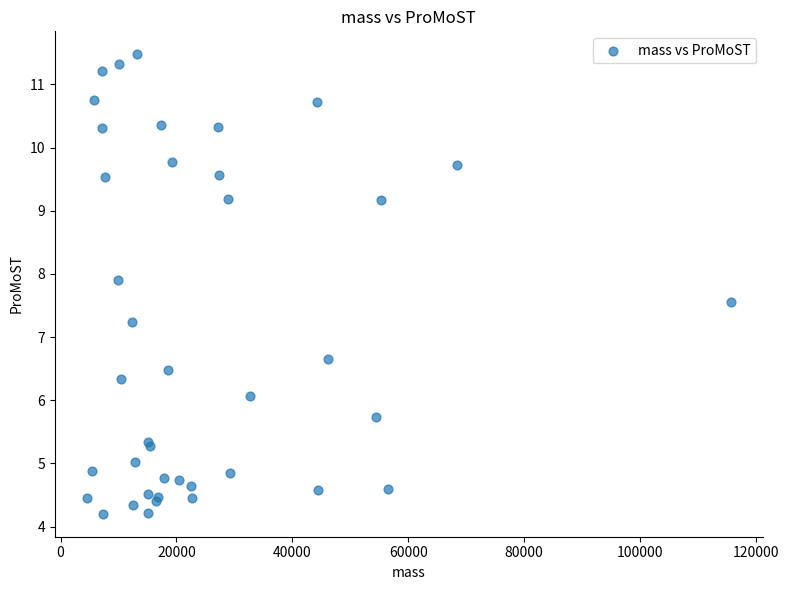

What Y value in the scatter plot is closest to 7?

7.2